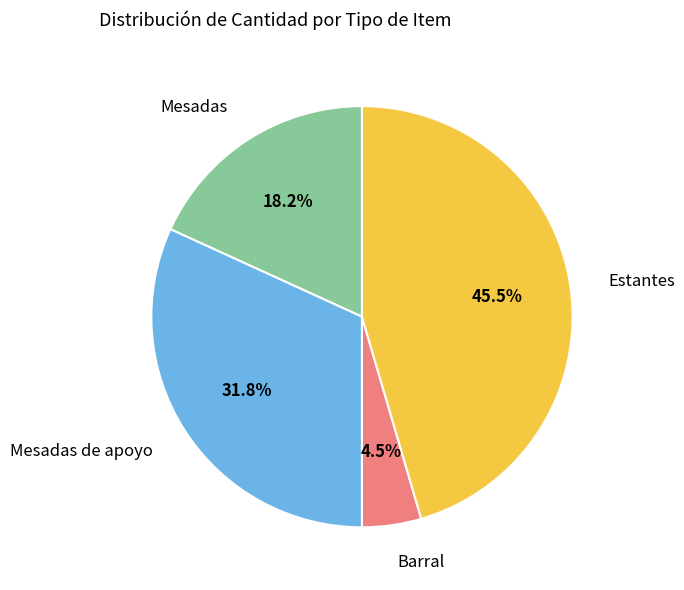

Is there any slice that represents more than half of the pie?

No